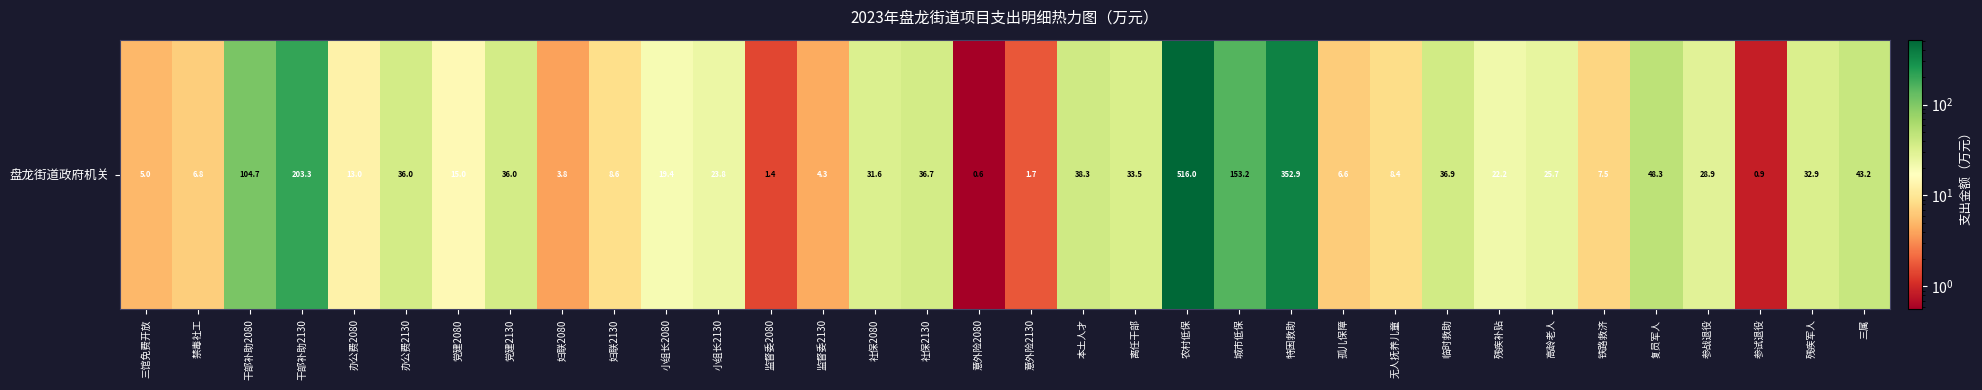

What is the greatest value displayed?

516.0